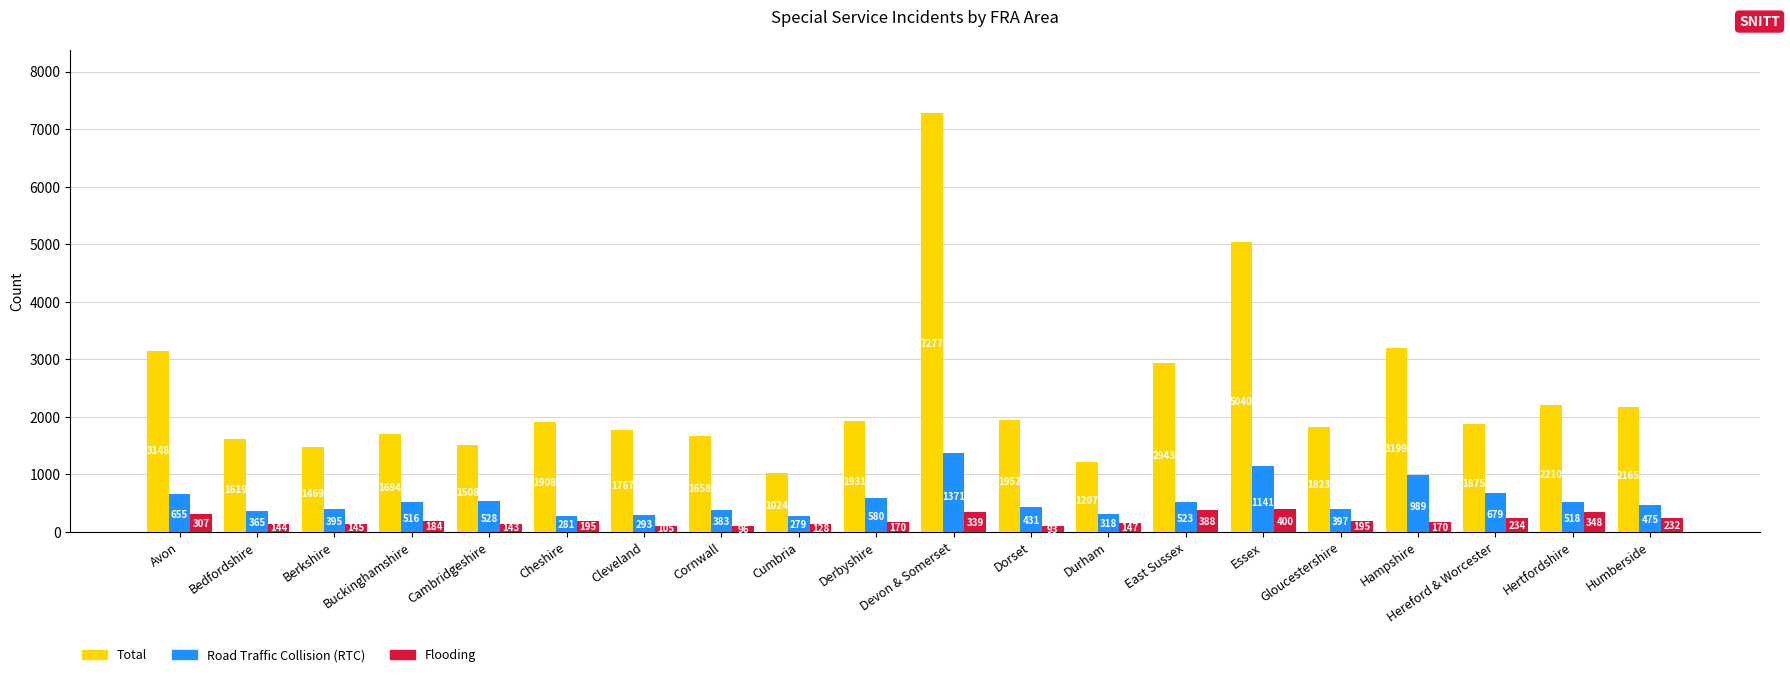

What is the maximum value shown in the chart?

7277